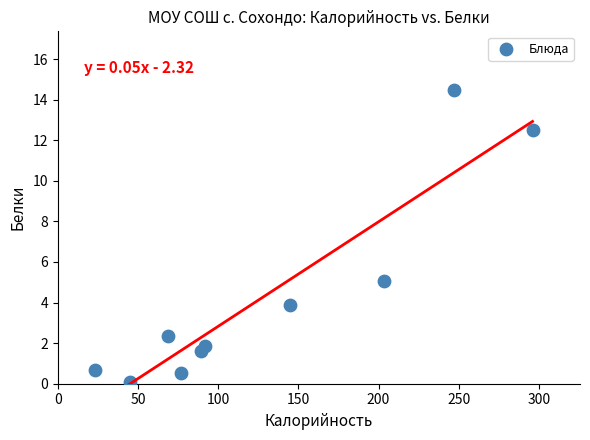

What is the range of X values (max minus min)?

272.8